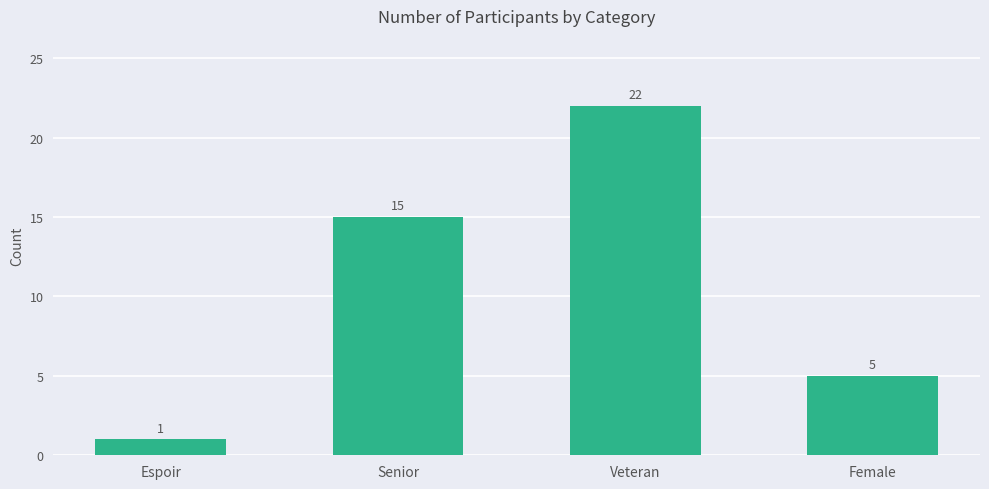

Between Veteran and Senior, which is larger?

Veteran